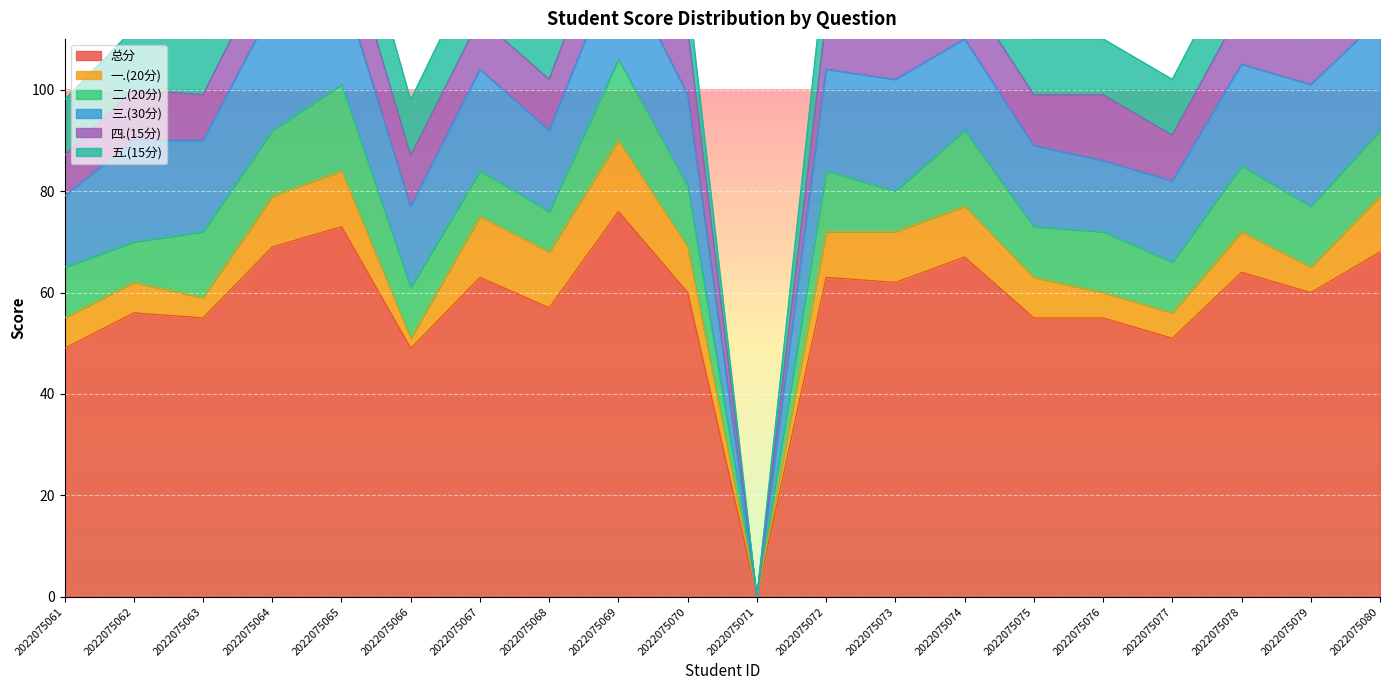

What is the difference between the second highest and minimum values in the 四.(15分) series?

13